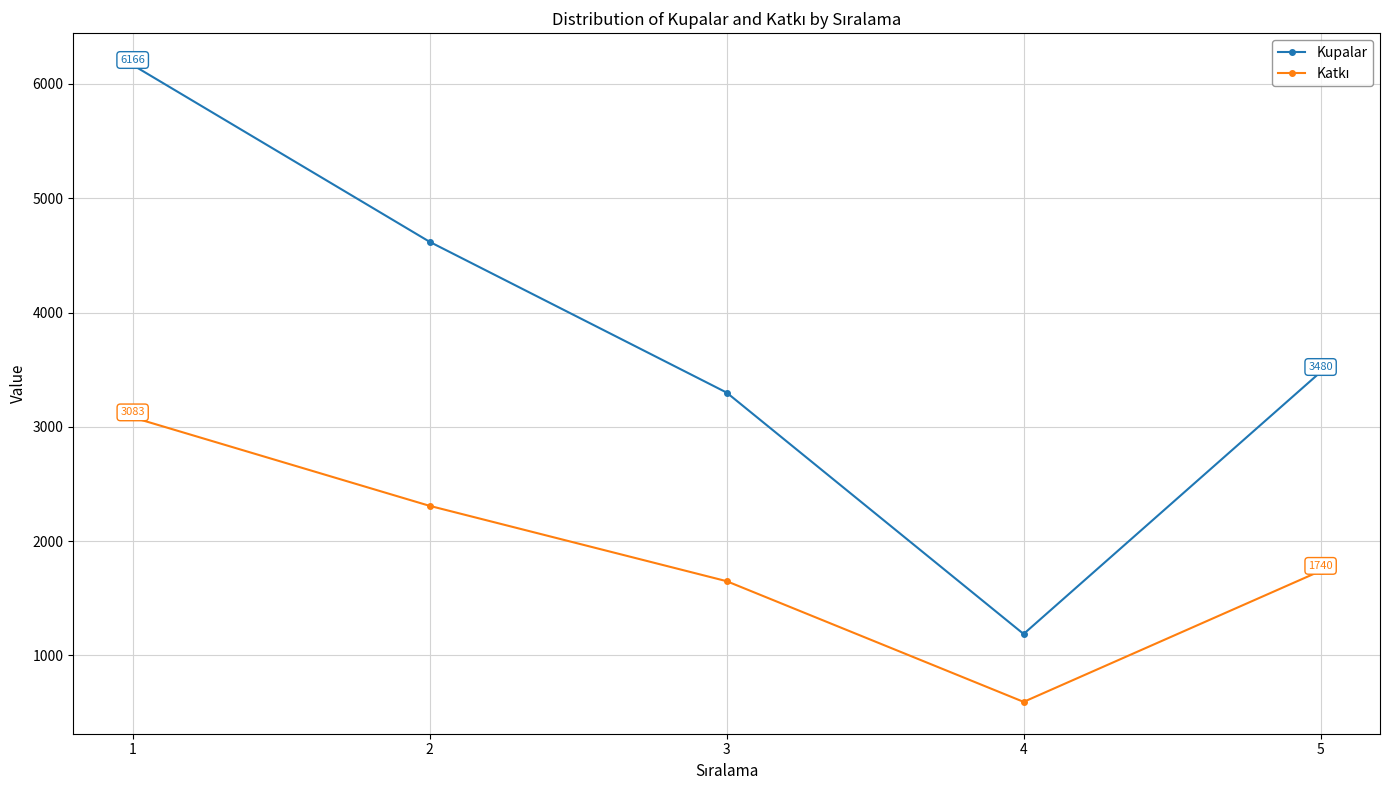

Which series has the largest total across all categories?

Kupalar